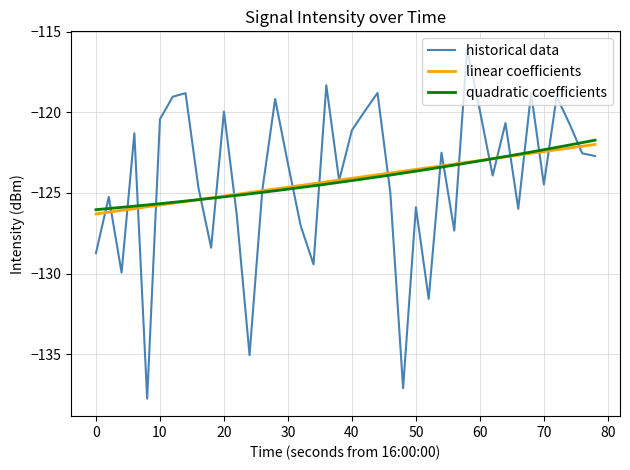

What is the minimum value shown in the chart?

-137.8